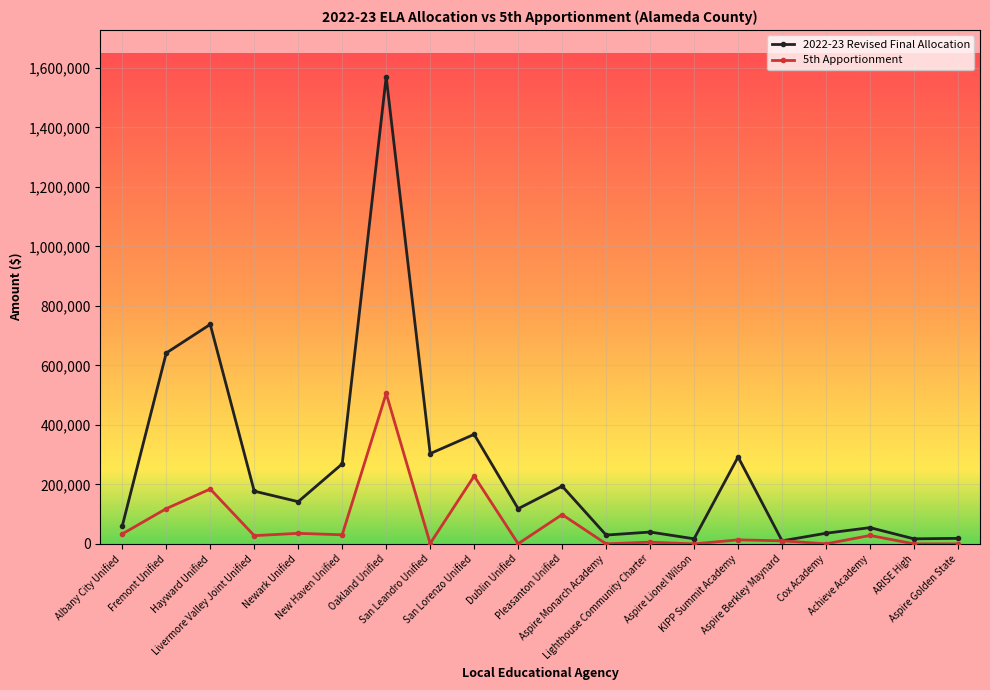

How many categories are shown in the chart?

20